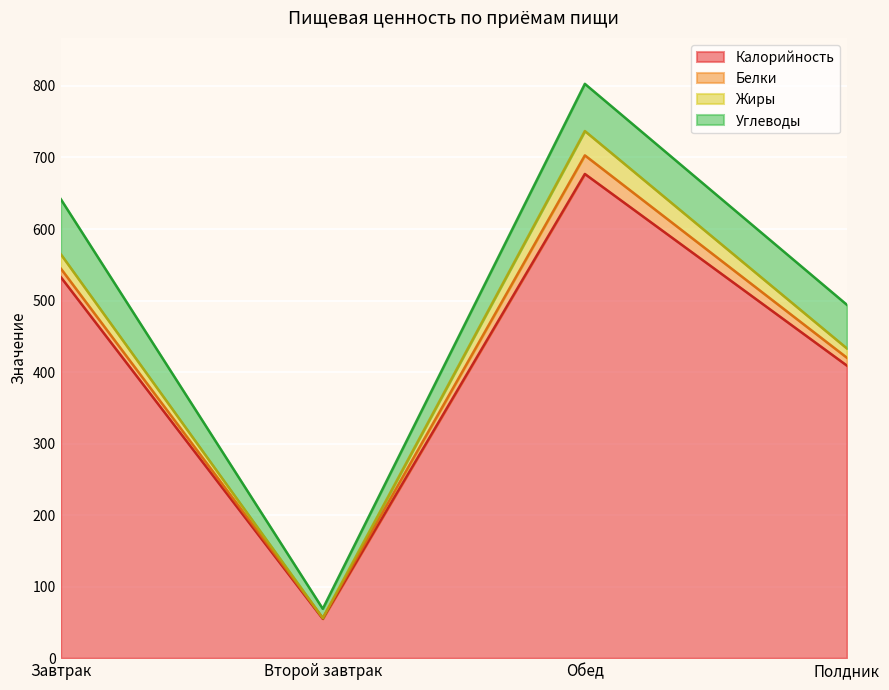

Is it true that Углеводы equals 66 at Обед?

True